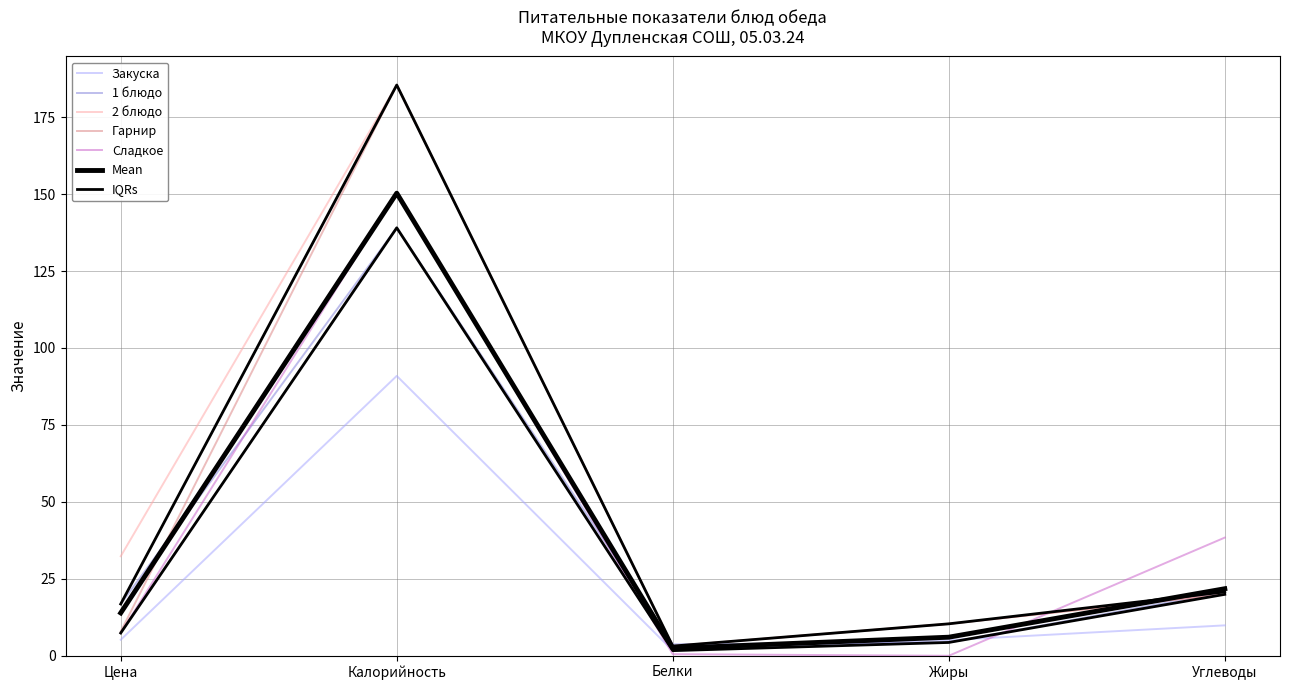

At which label is 1 блюдо closest to 71?

Углеводы